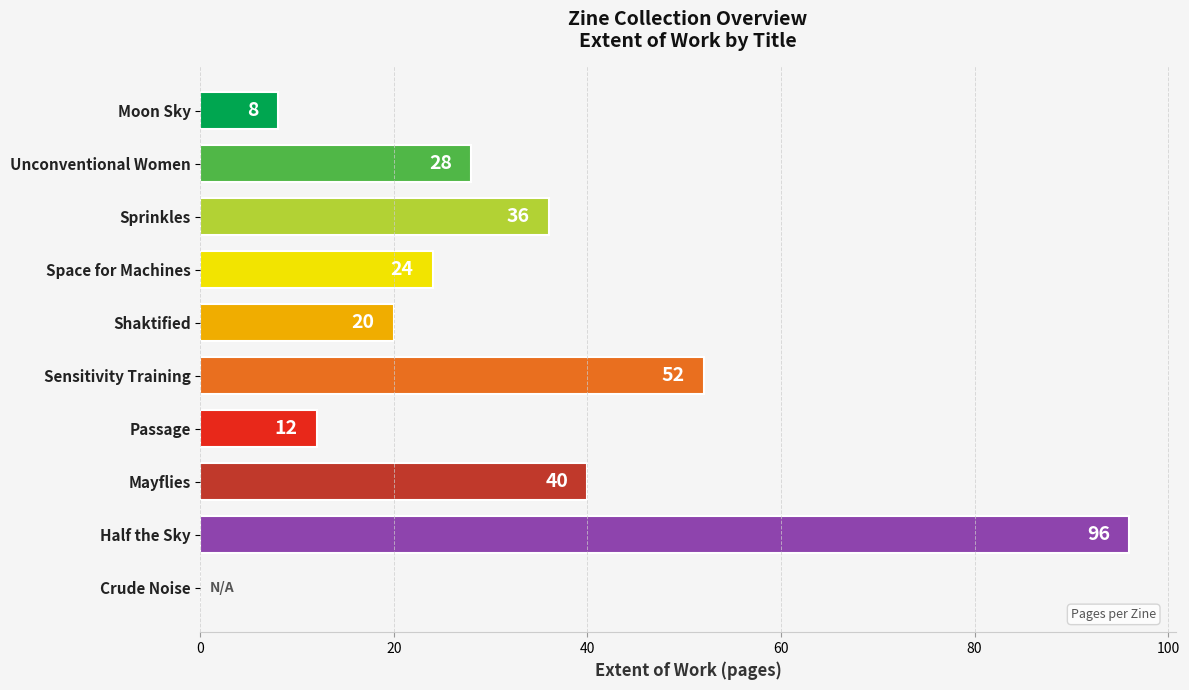

What is the greatest value displayed?

96